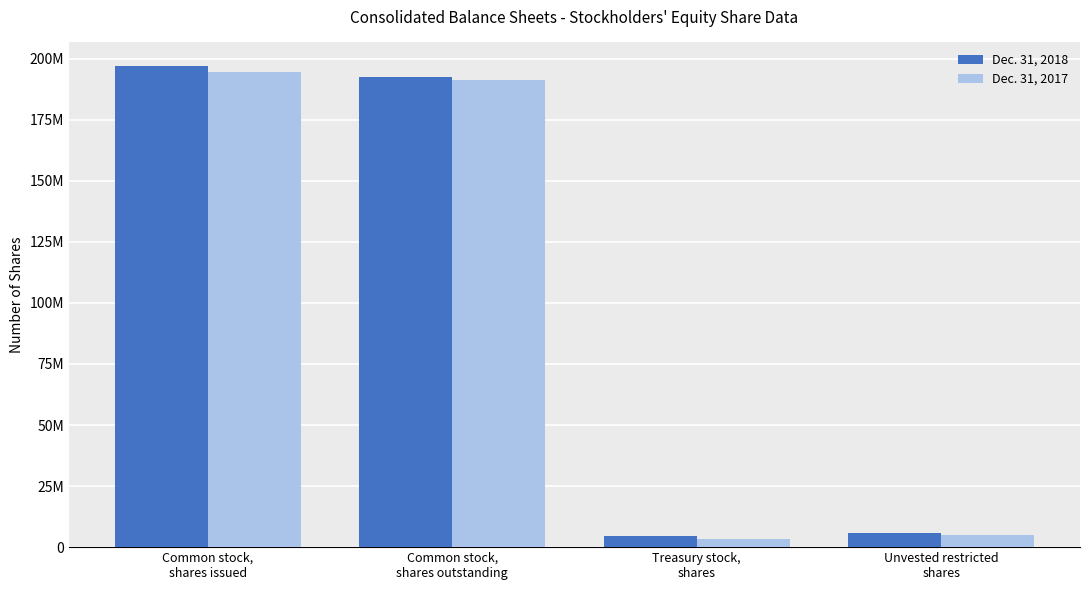

What is the average value of the Dec. 31, 2018 series?

99846736